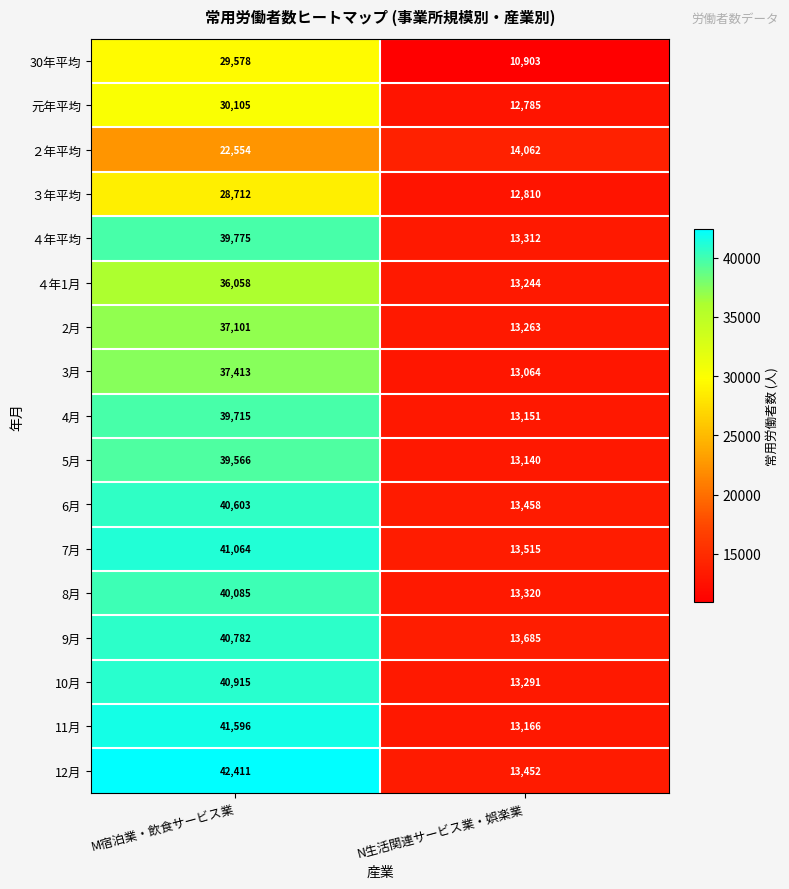

What is the spread (max minus min) of values at M宿泊業・飲食サービス業?

19857